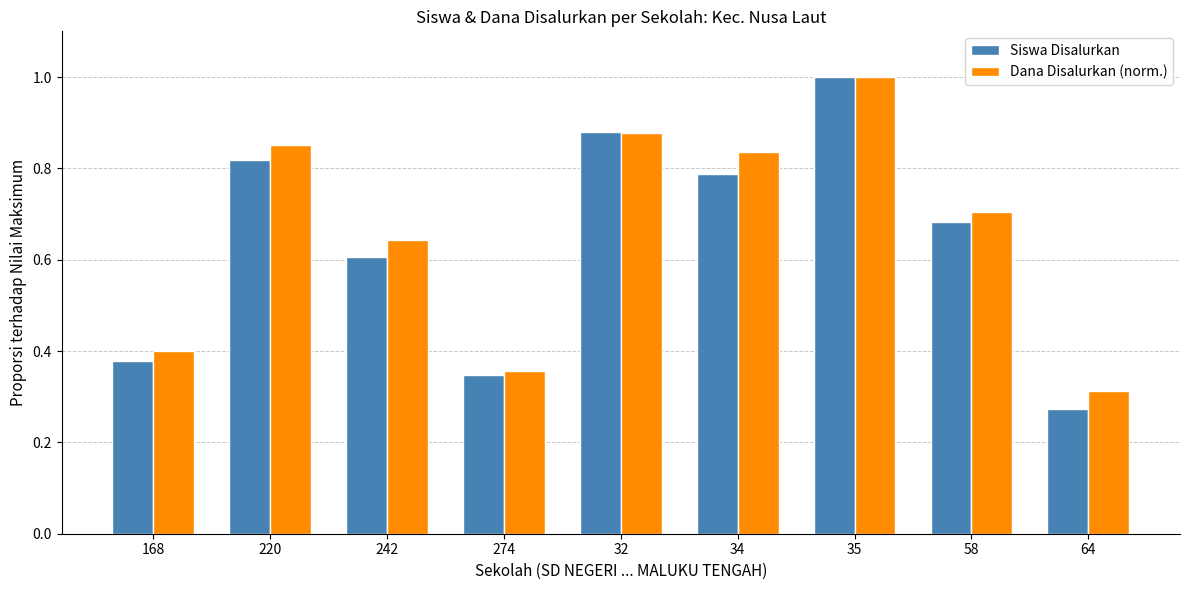

Rank the series at 242 from lowest to highest value.

Siswa Disalurkan, Dana Disalurkan (norm.)